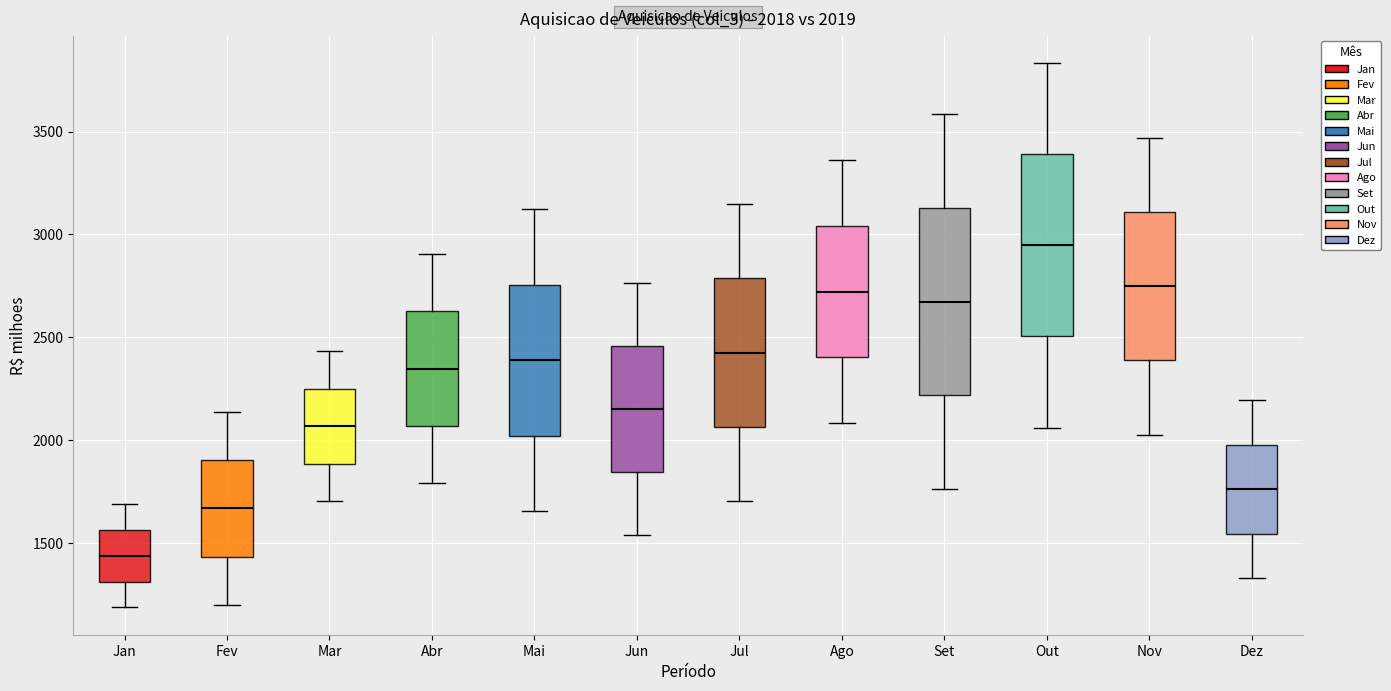

Which box has the lowest median line?

Jan